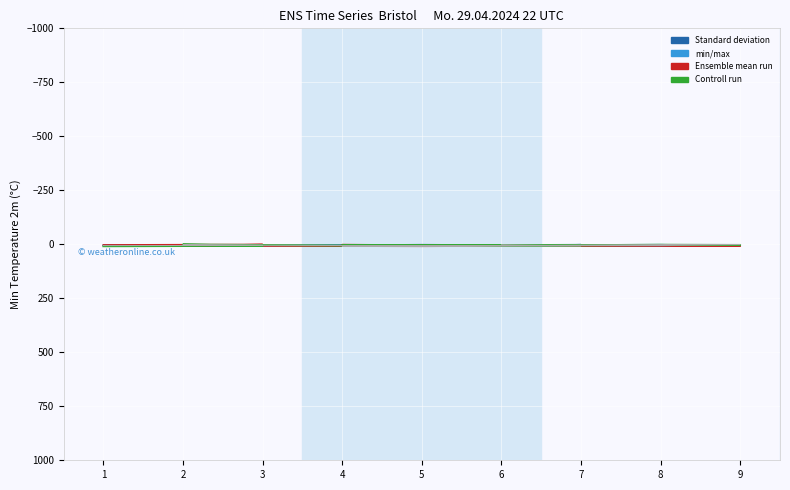

Is this an area chart (filled region under the line)?

No